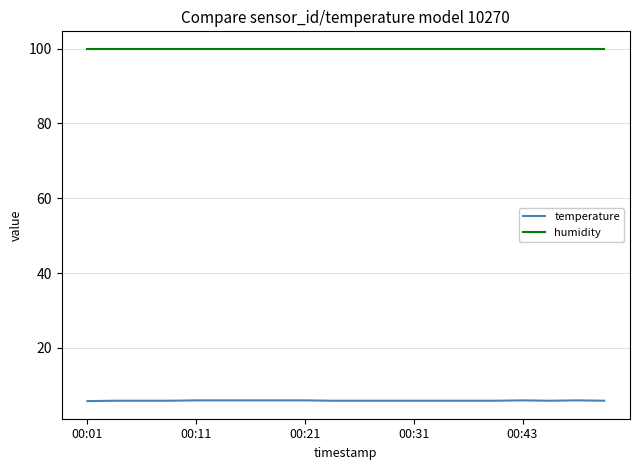

Which series has the widest spread of values?

temperature